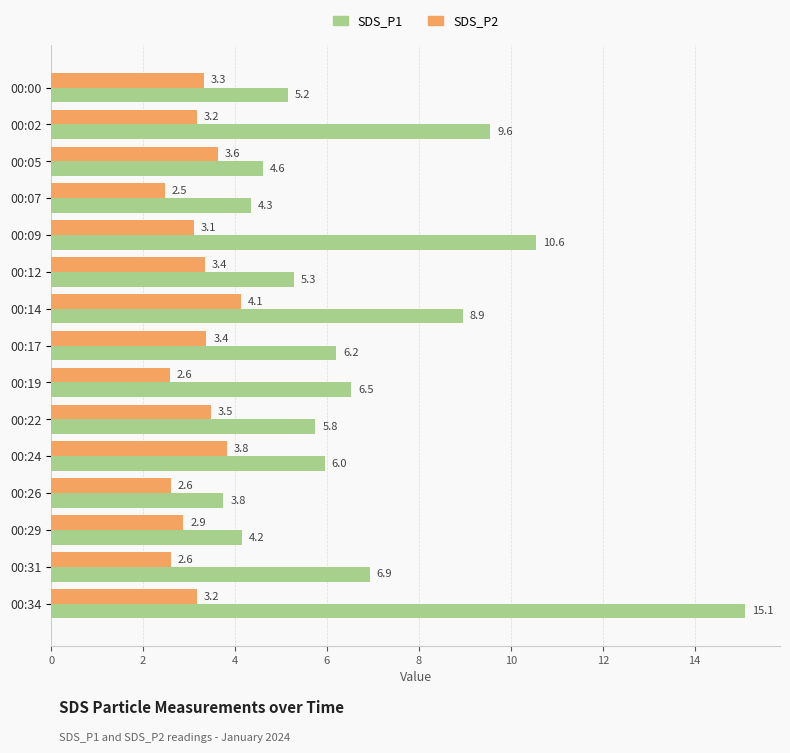

What is the difference between the highest and lowest values at 00:17?

2.8